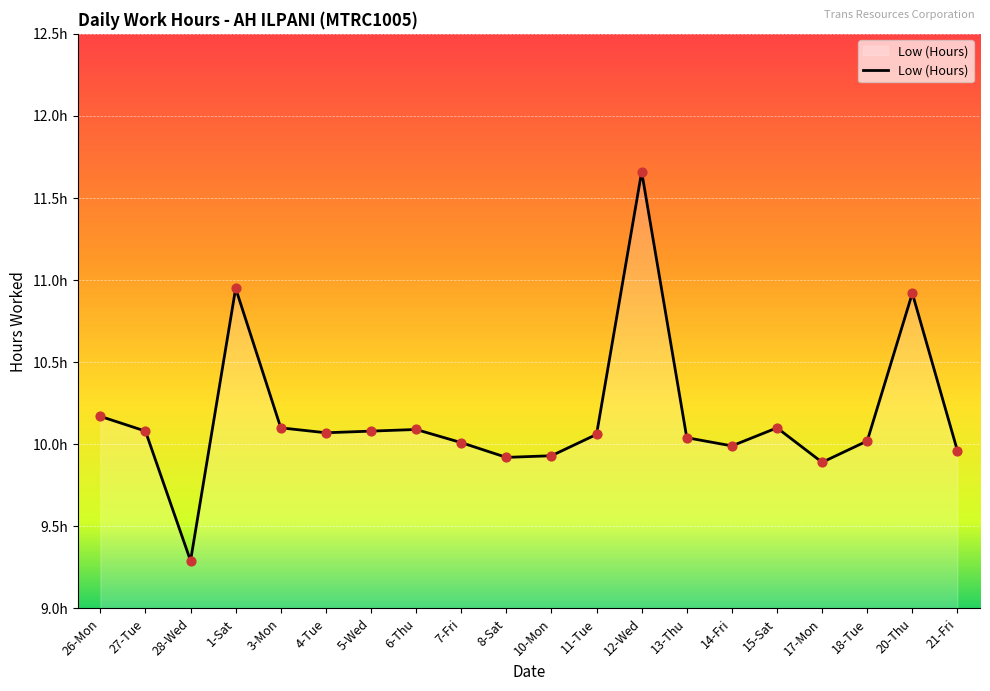

Between 13-Thu and 17-Mon, which is larger?

13-Thu